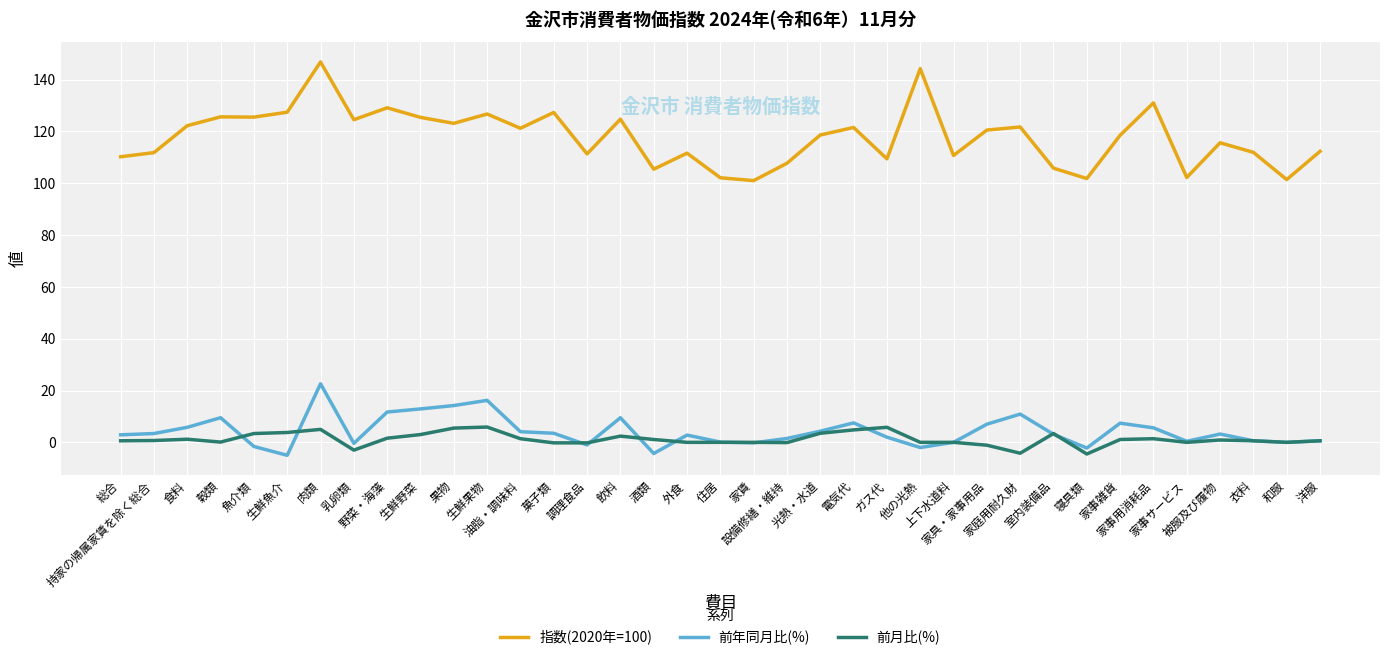

What is the greatest value displayed?

146.8